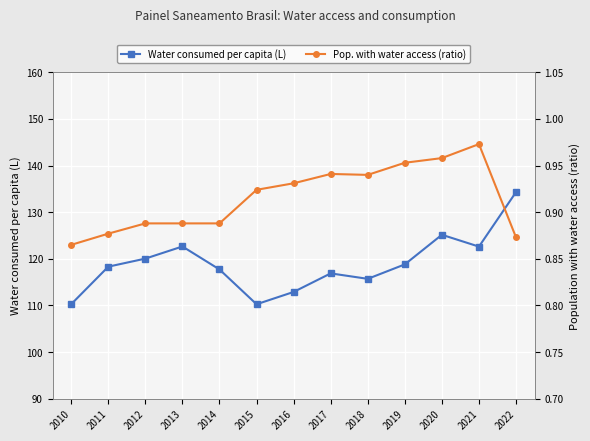

List the series in order of their overall mean, highest first.

Water consumed per capita (L), Pop. with water access (ratio)